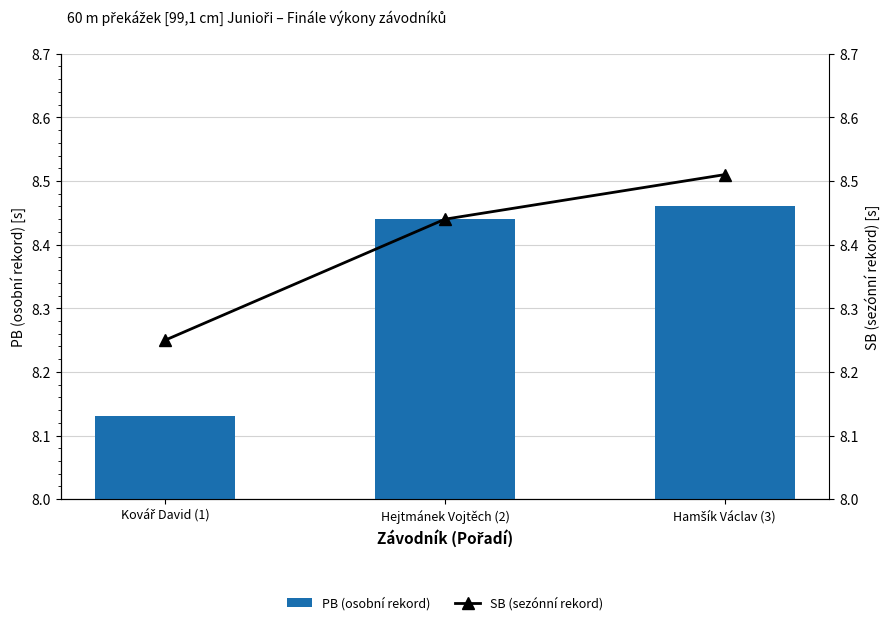

Where is SB (sezónní rekord) nearest to the value 8?

Kovář David (1)